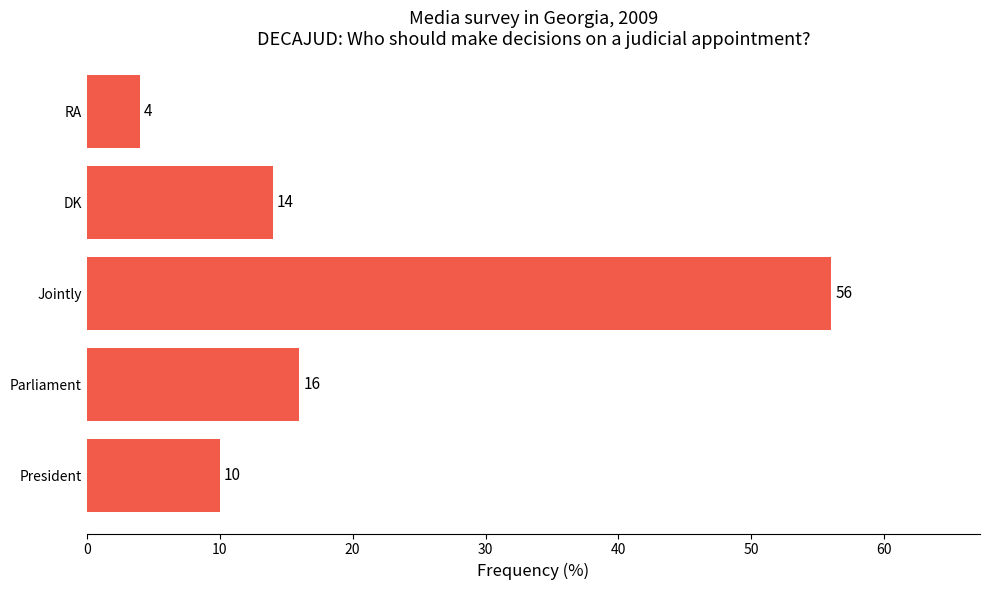

Rank the categories by value from lowest to highest.

RA, President, DK, Parliament, Jointly